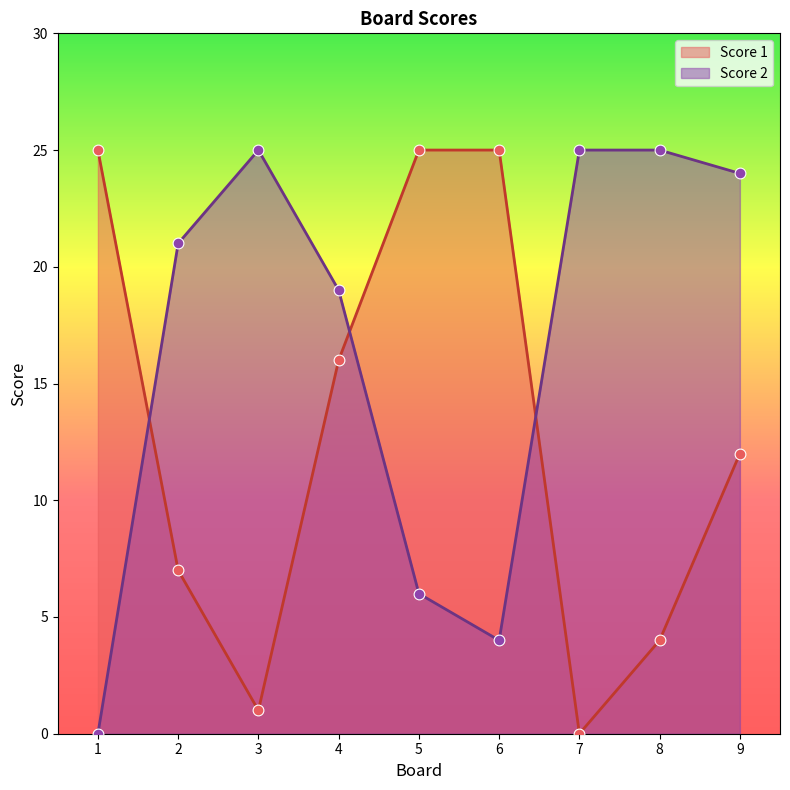

Which series has the largest Y range (max minus min)?

Score 1